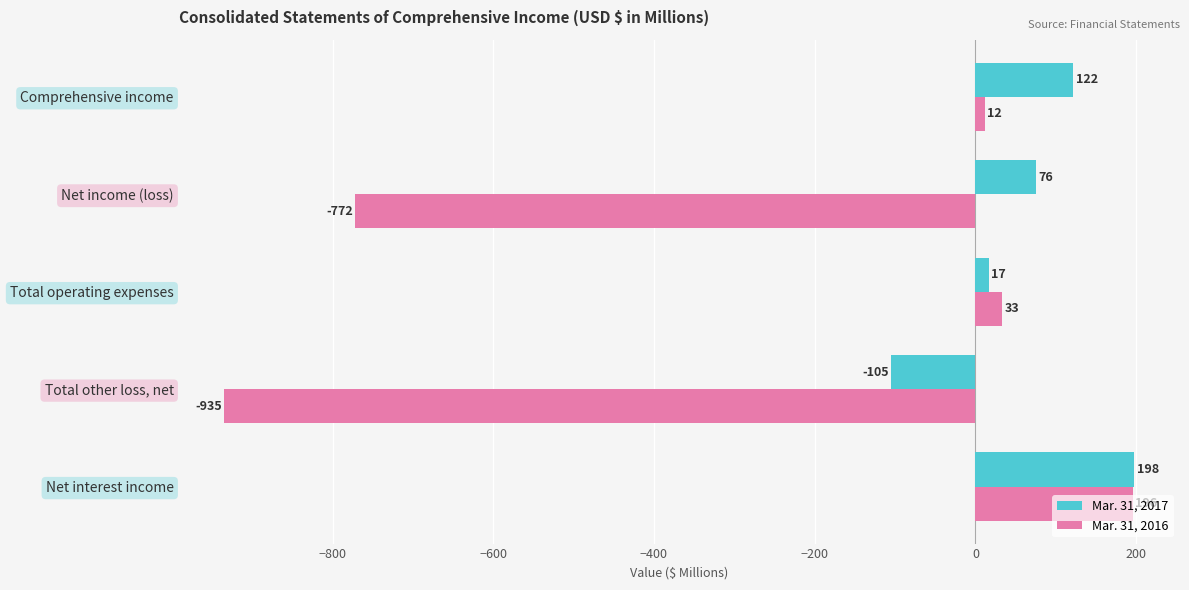

How many data points in Mar. 31, 2016 are less than 12?

2